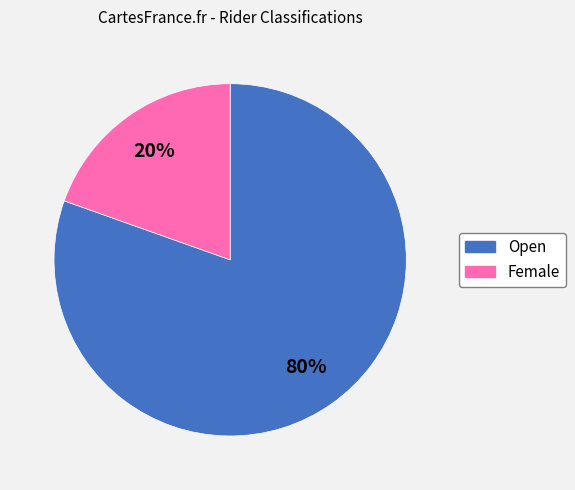

To the nearest percent, what is the combined percentage of Female and Open?

100%